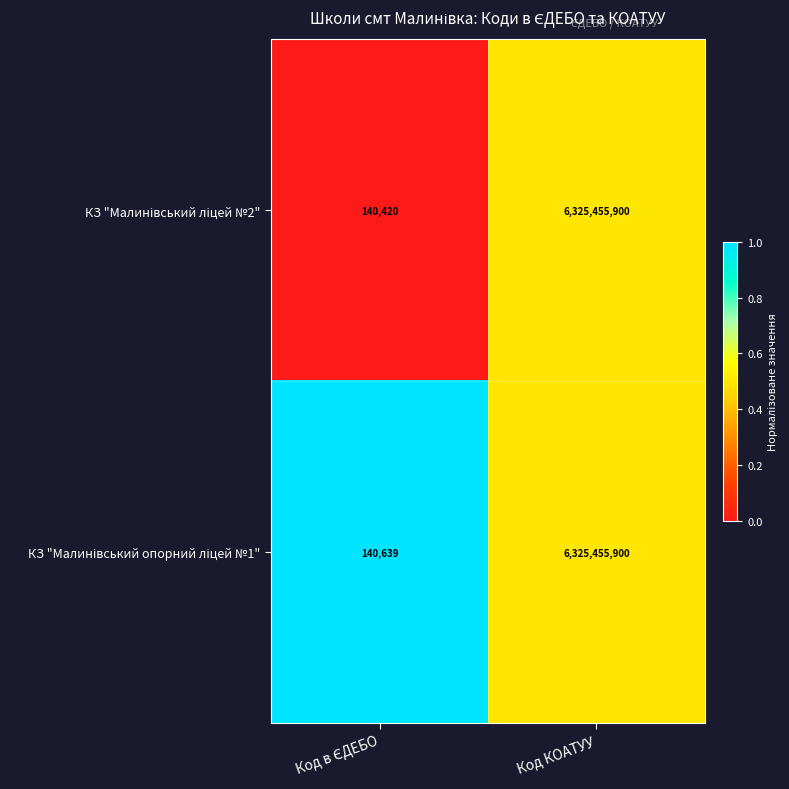

At which category is the sum across all series the highest?

Код КОАТУУ